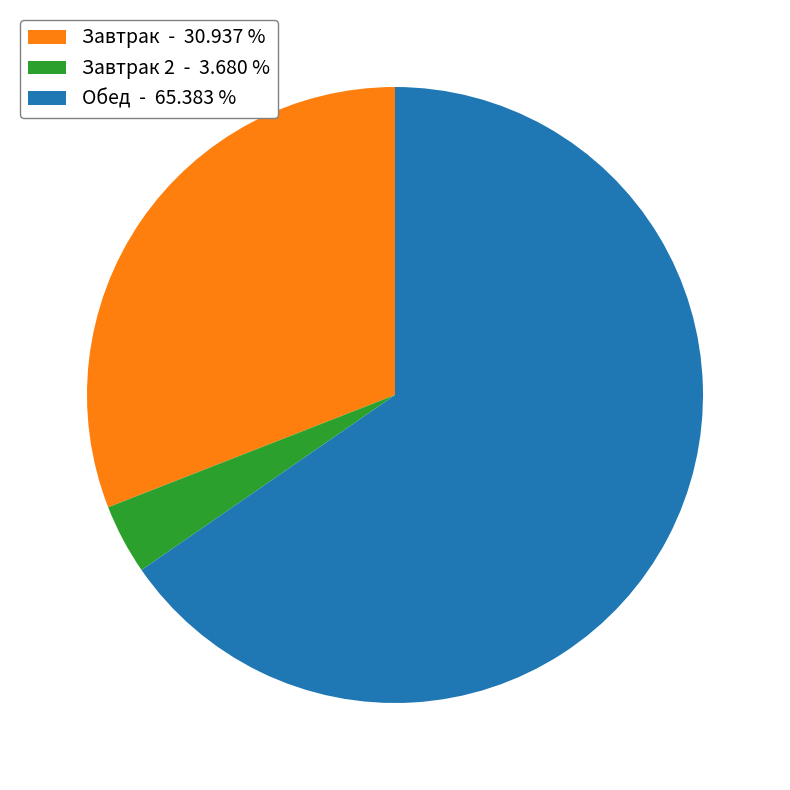

What is the ratio of the value at Обед - 65.383 % to the value at Завтрак - 30.937 %?

2.1